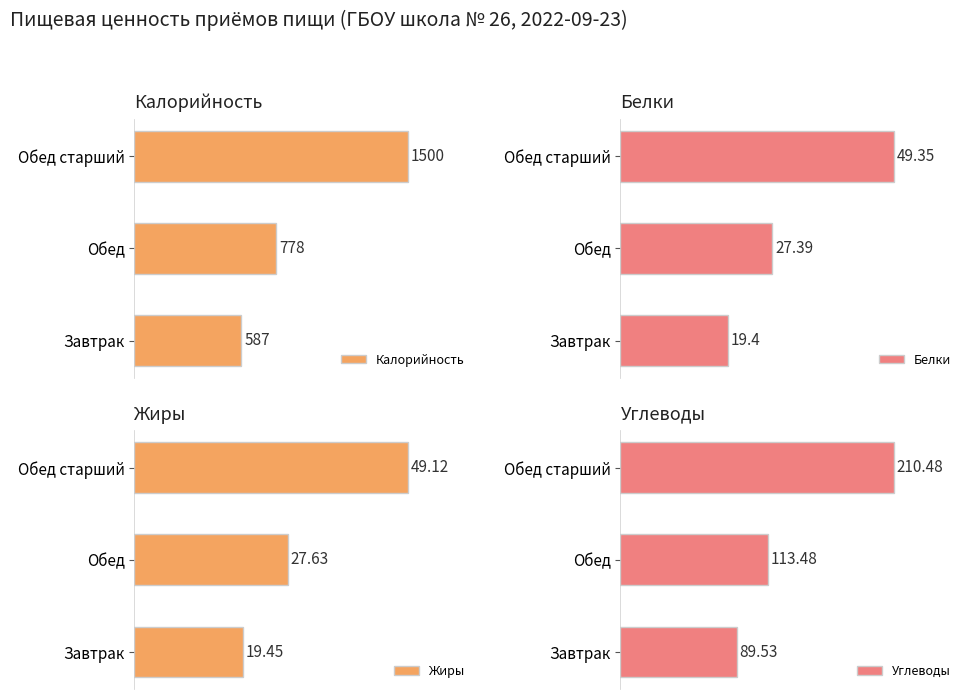

Where is Калорийность nearest to the value 1043?

Обед